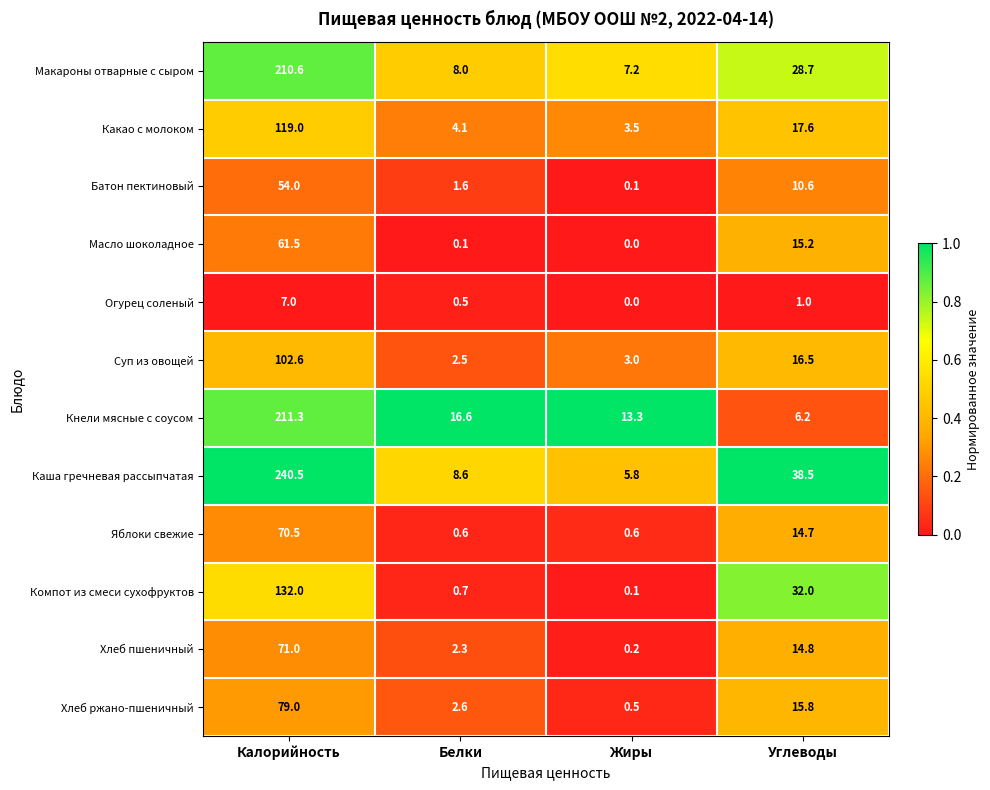

Which category has the highest value across all series?

Калорийность